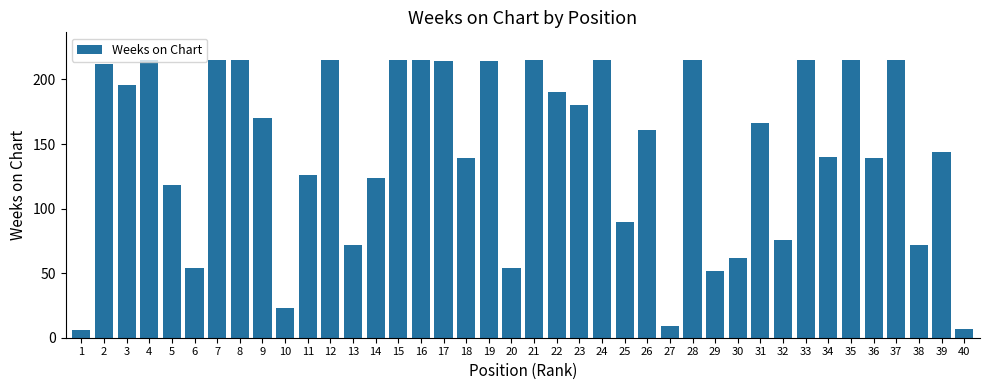

Reading right to left, transcribe all the data shown in this chart.

40=7	39=144	38=72	37=215	36=139	35=215	34=140	33=215	32=76	31=166	30=62	29=52	28=215	27=9	26=161	25=90	24=215	23=180	22=190	21=215	20=54	19=214	18=139	17=214	16=215	15=215	14=124	13=72	12=215	11=126	10=23	9=170	8=215	7=215	6=54	5=118	4=215	3=196	2=212	1=6